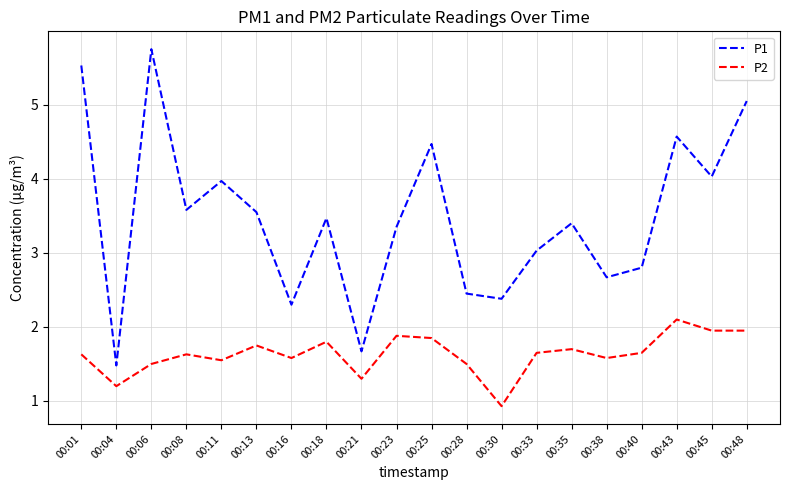

What is the greatest value displayed?

5.8